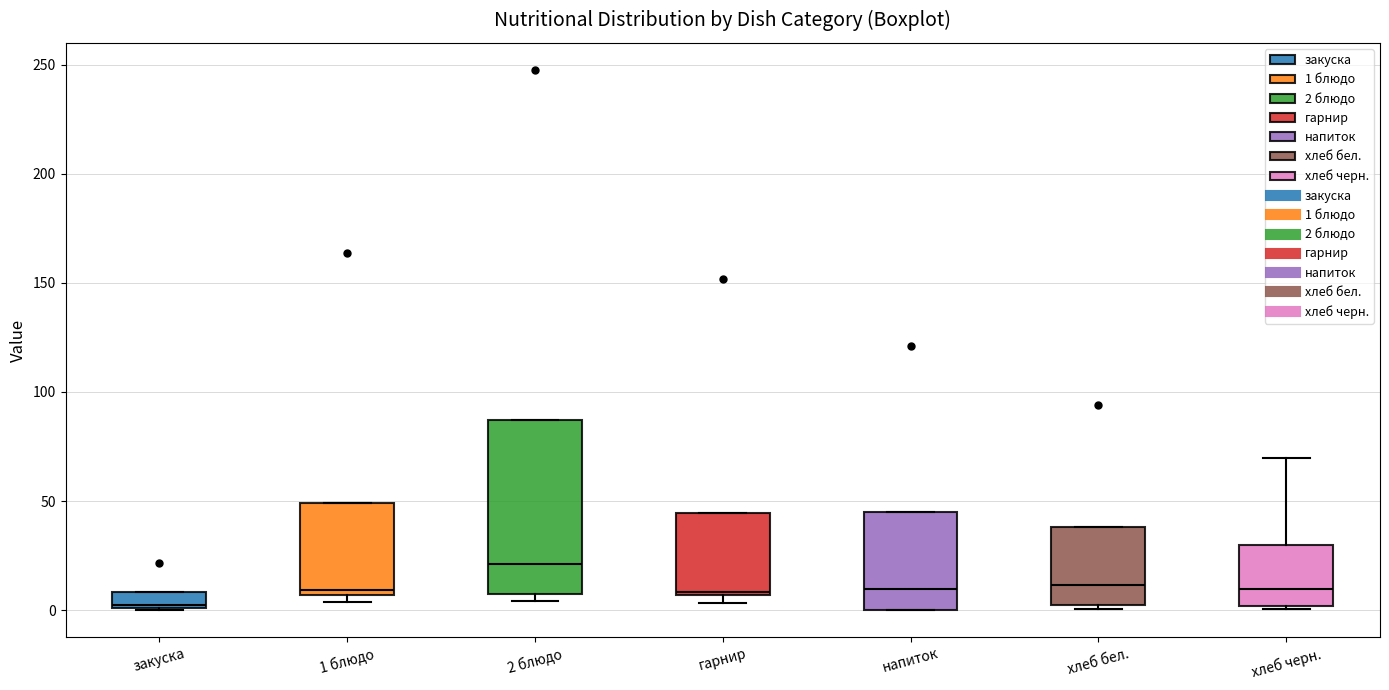

Where is the upper edge of the box for 1 блюдо on the y-axis? The values are not printed on the chart, so give them approximately, as read against the axis.

50